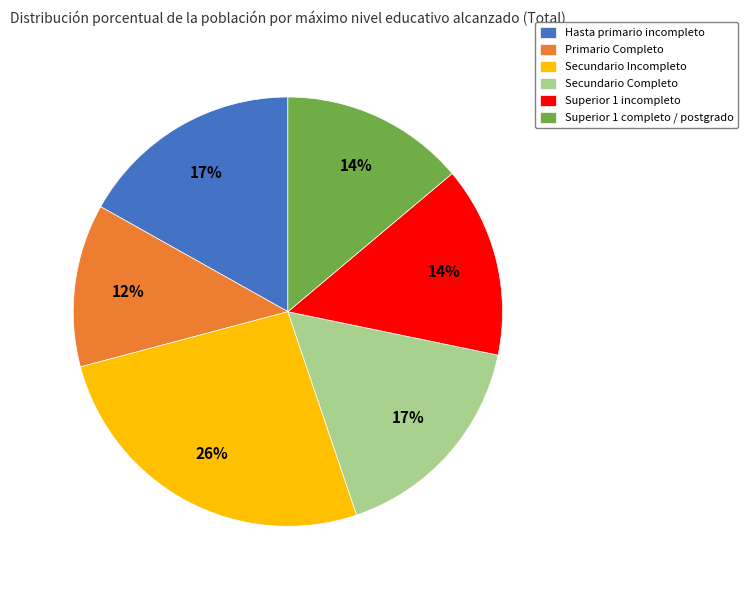

What percentage is the Secundario Incompleto slice, to the nearest percent?

26%